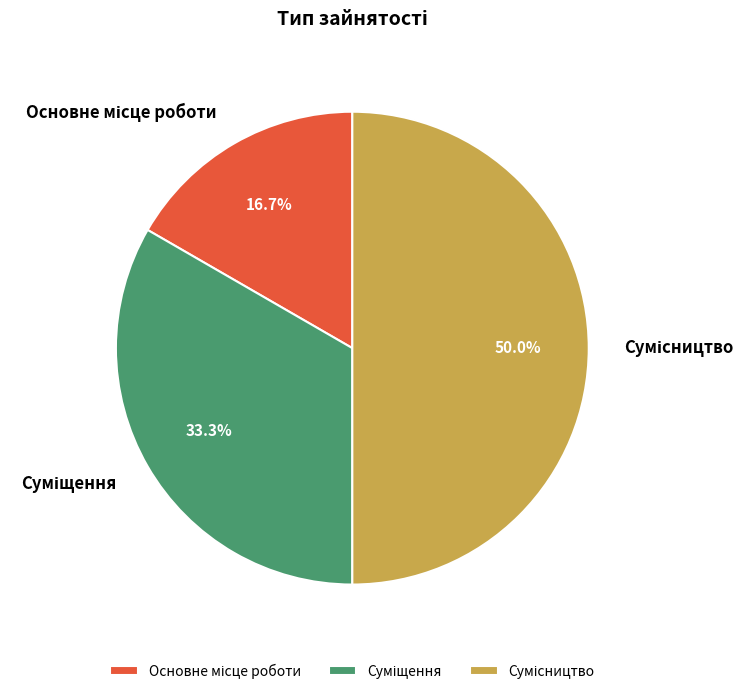

Which category has the smallest portion of the pie?

Основне місце роботи